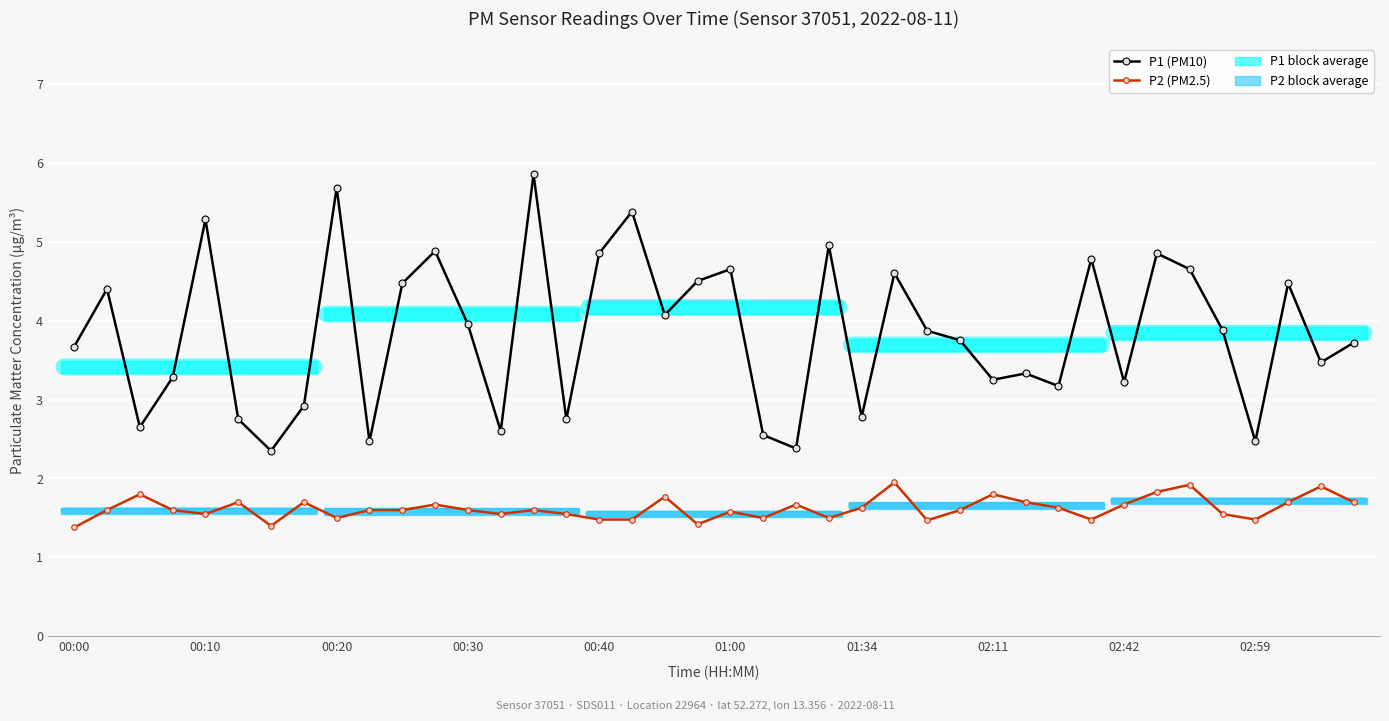

What is the total value across all series at 01:34?

4.4